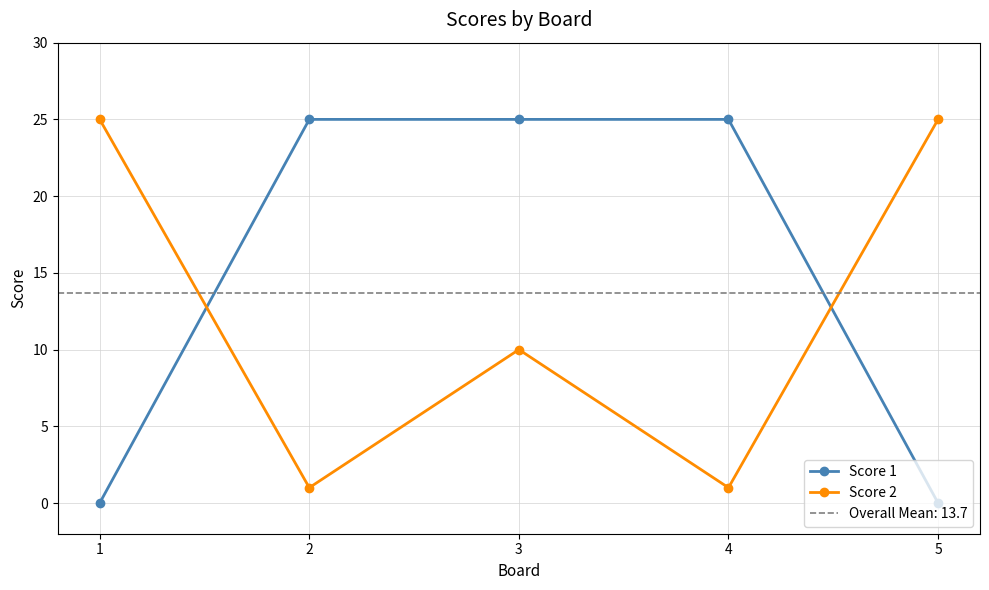

Rank the series by their average value, from lowest to highest.

Score 2, Score 1